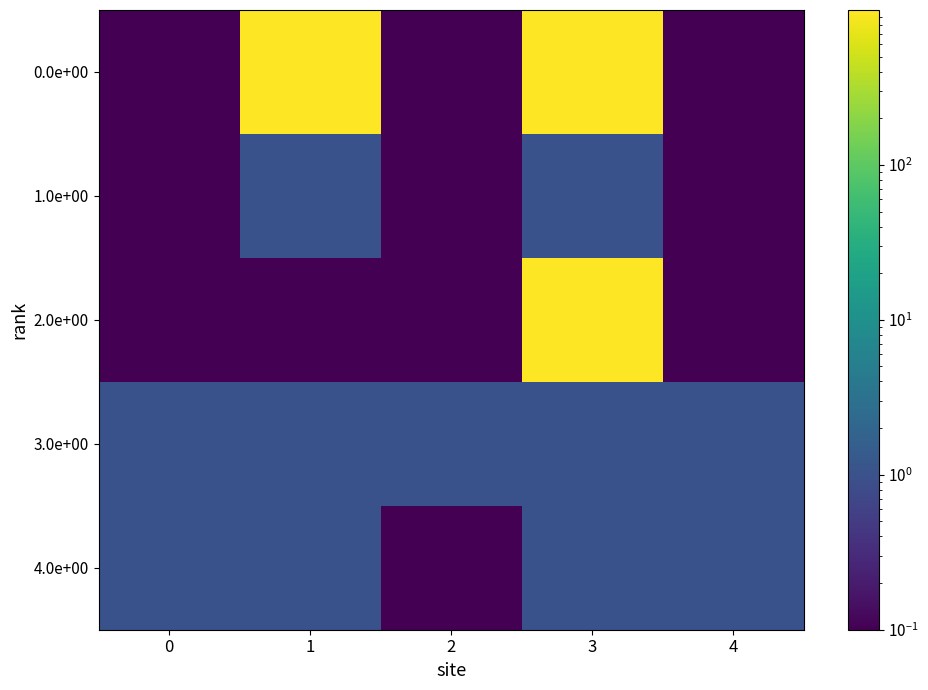

Which series has the largest total across all categories?

0.0e+00